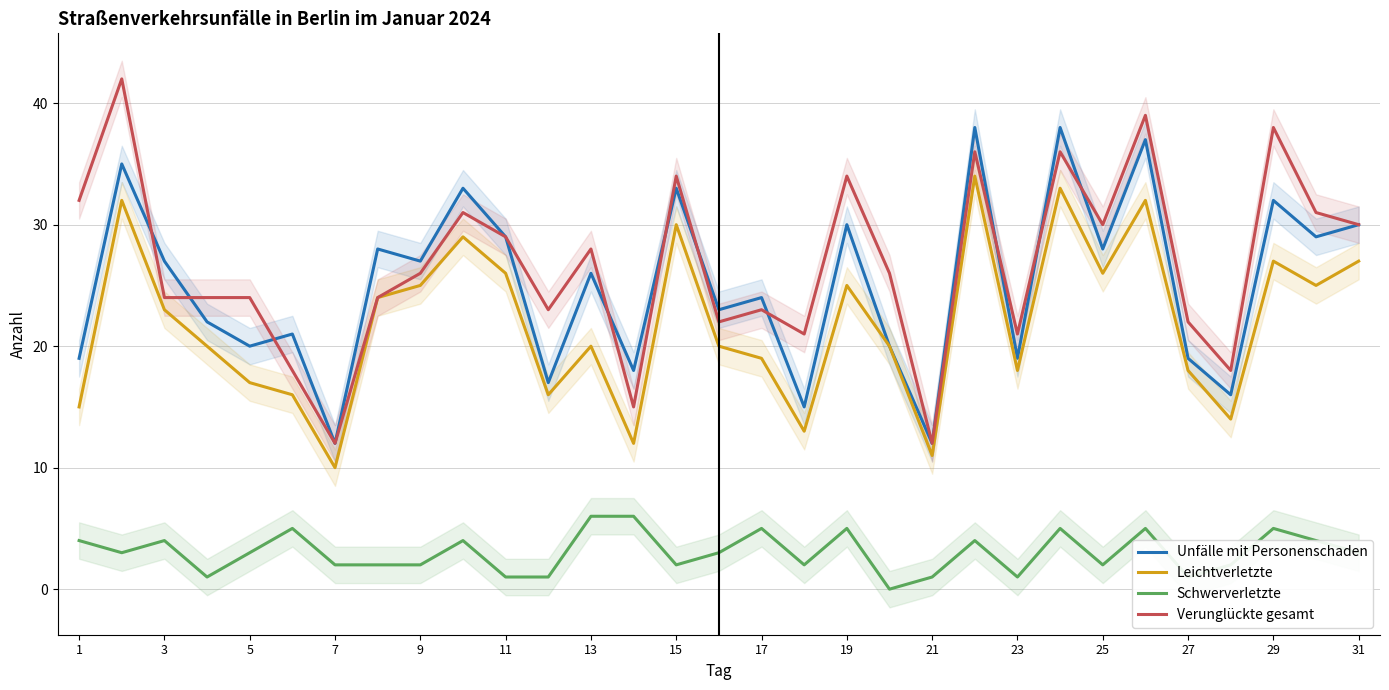

True or false: Leichtverletzte has a value of 19 at 17.

True